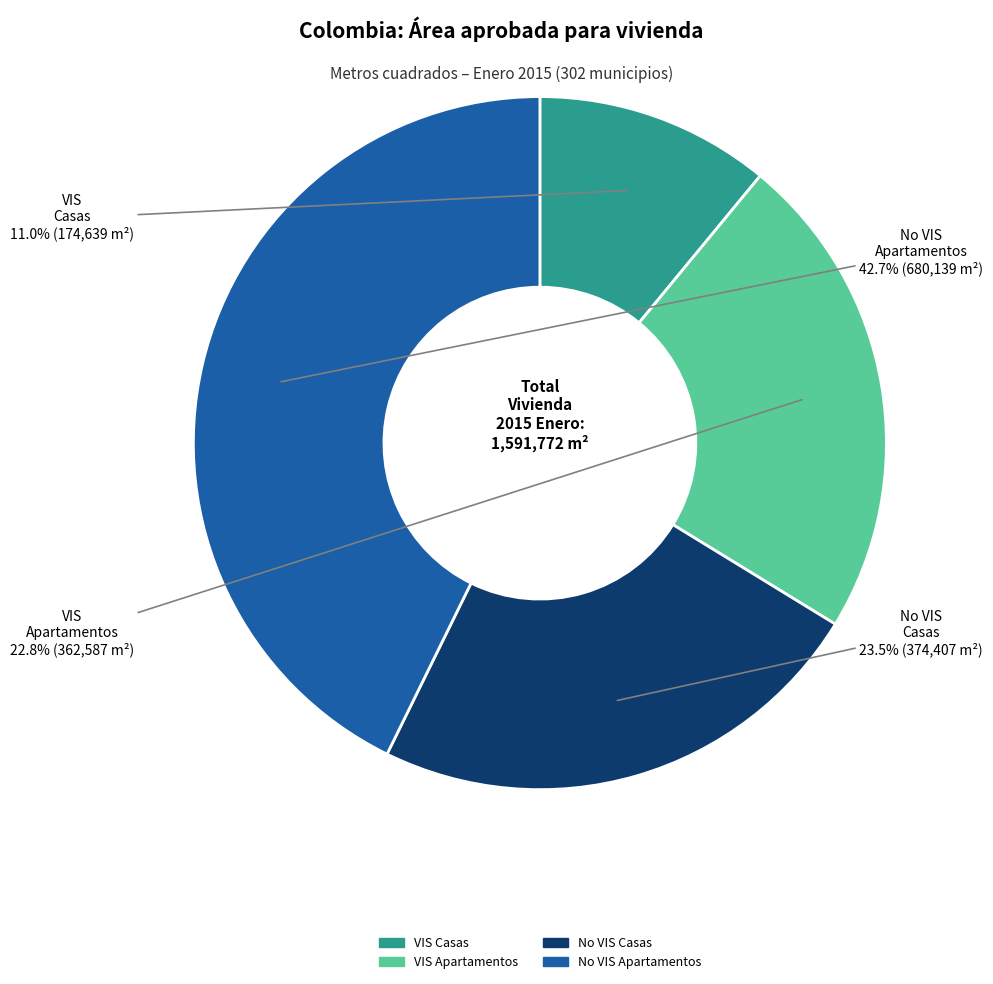

Is there a majority slice in this chart?

No